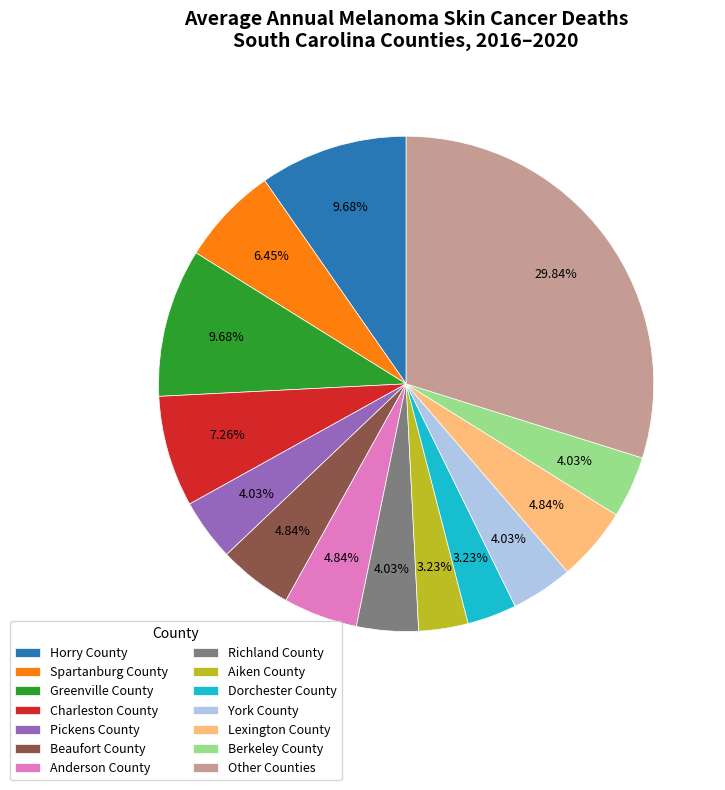

Count the number of slices in the pie.

14